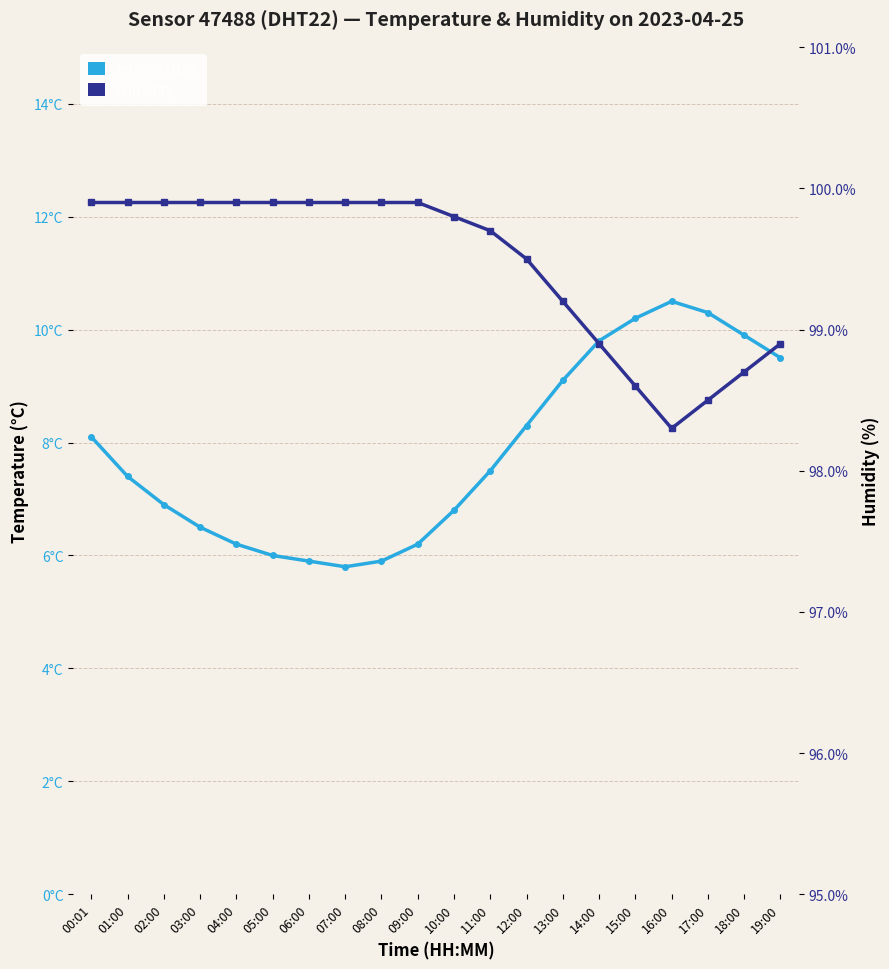

Reading left to right, transcribe all the data shown in this chart.

temperature: 8.1	7.4	6.9	6.5	6.2	6.0	5.9	5.8	5.9	6.2	6.8	7.5	8.3	9.1	9.8	10.2	10.5	10.3	9.9	9.5
humidity: 99.9	99.9	99.9	99.9	99.9	99.9	99.9	99.9	99.9	99.9	99.8	99.7	99.5	99.2	98.9	98.6	98.3	98.5	98.7	98.9